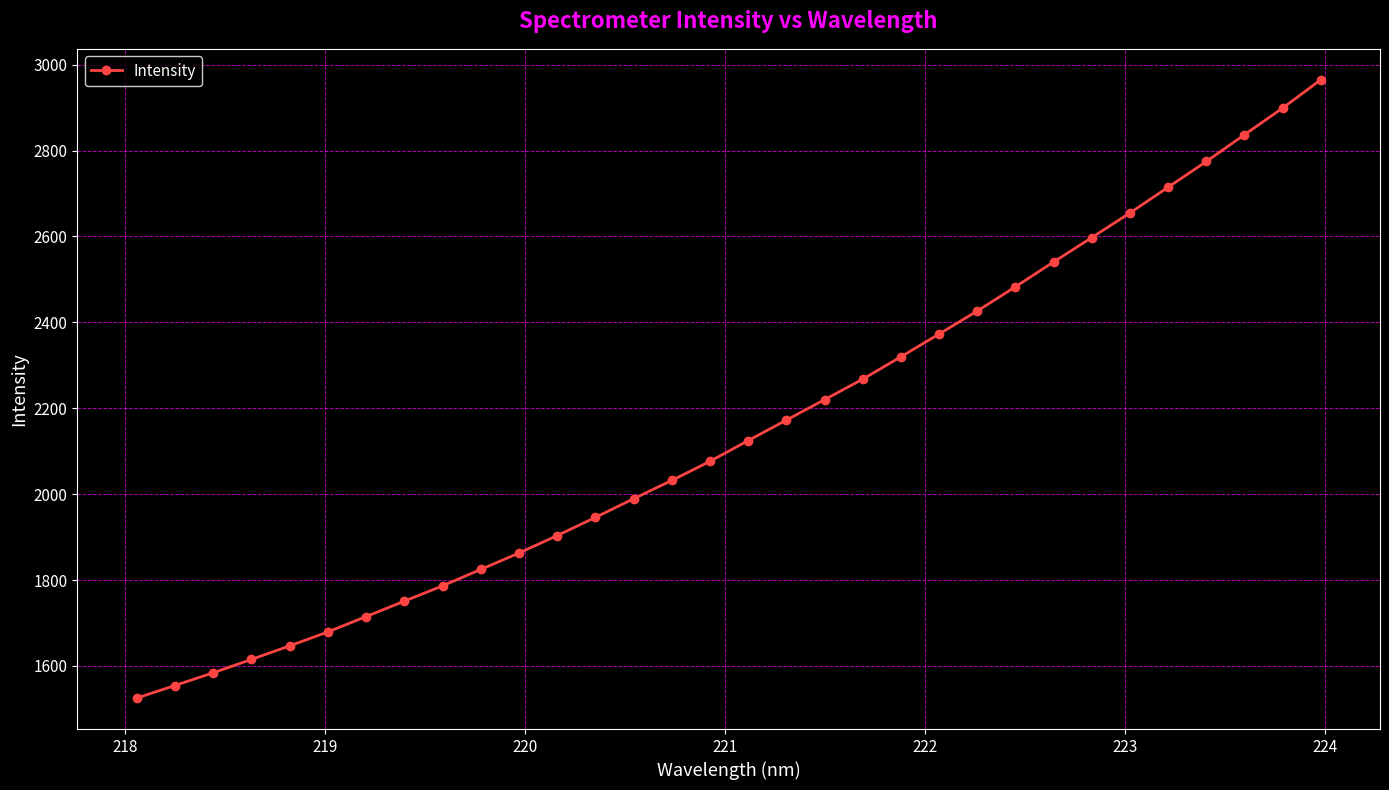

What is the average value?

2151.9